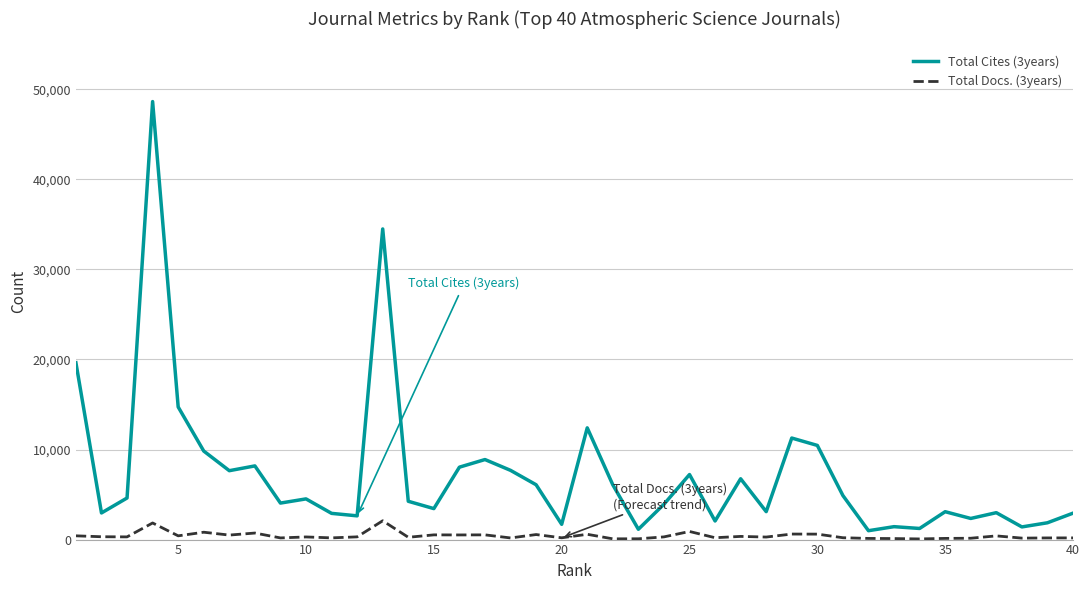

Which series has the widest spread of values?

Total Cites (3years)